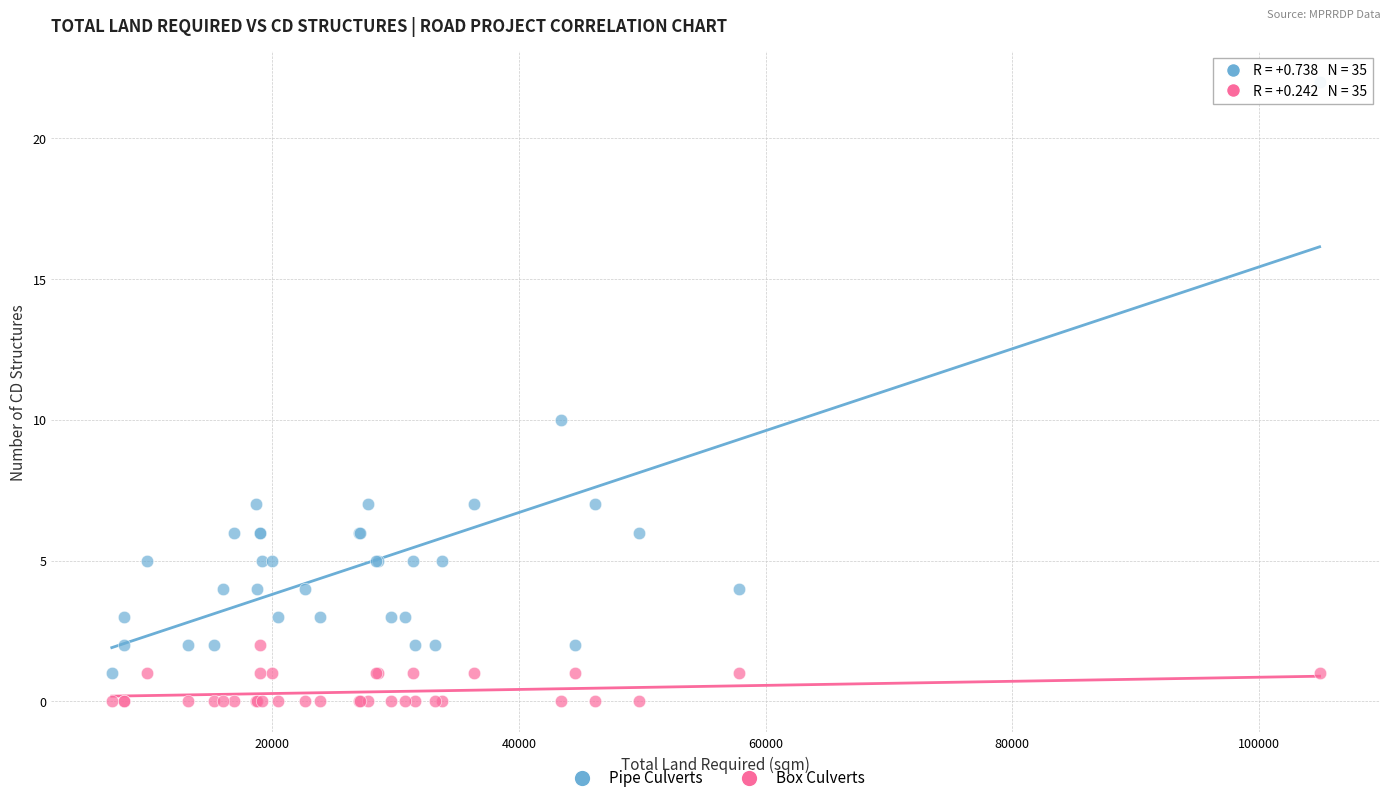

Which series contains the lowest Y value?

Box Culverts